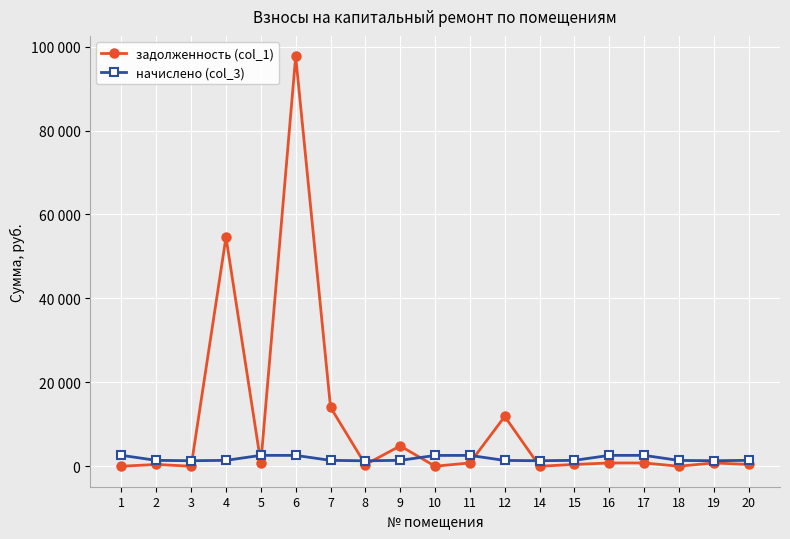

Where is the first local maximum for начислено (col_3)?

5